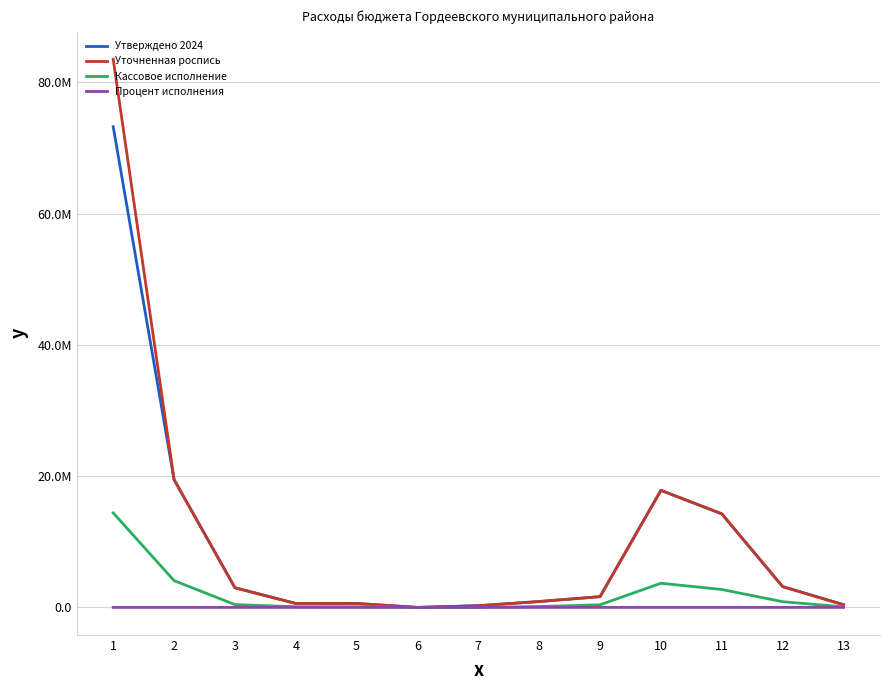

What is the average value of the Кассовое исполнение series?

2076657.2